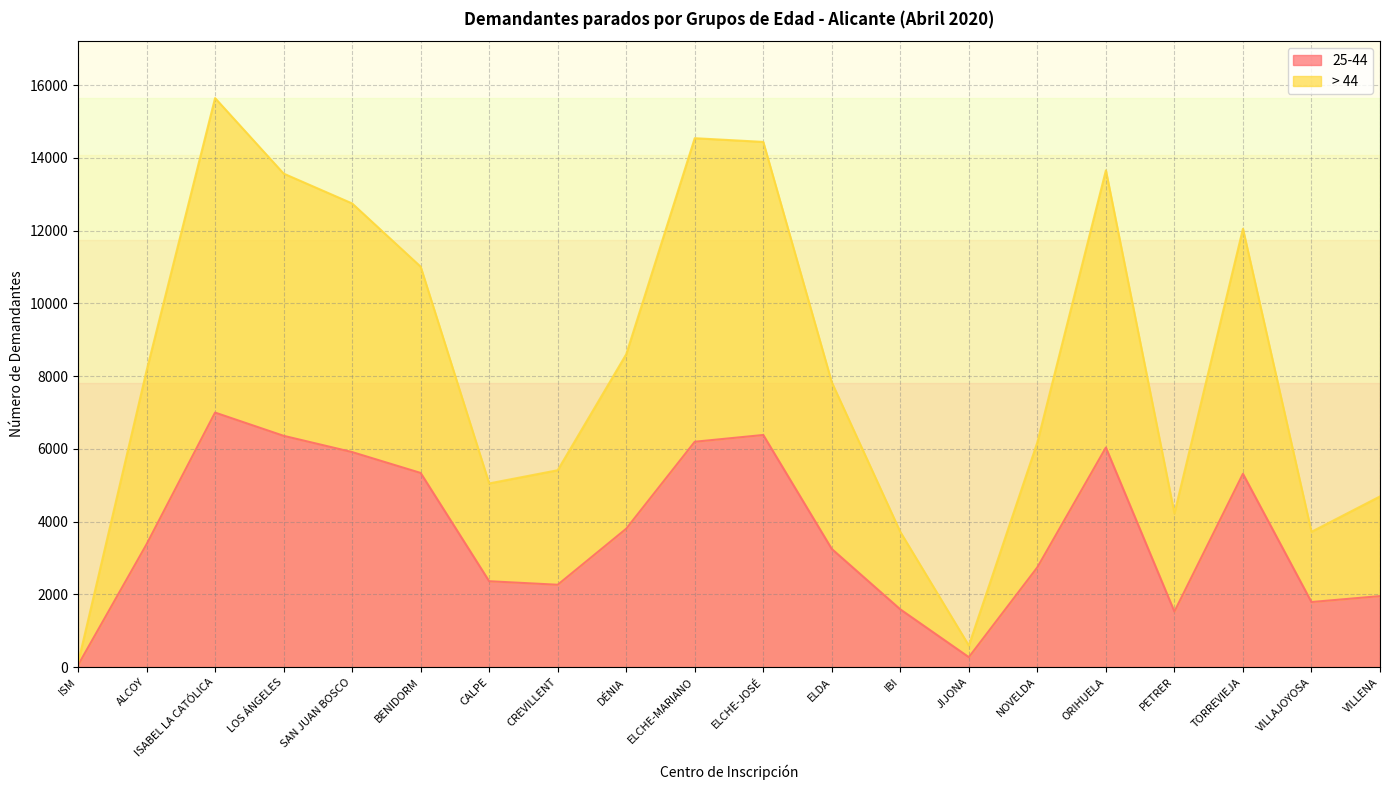

Reading left to right, list all the values displayed in this chart.

25-44: ISM=54	ALCOY=3377	ISABEL LA CATÓLICA=6999	LOS ÁNGELES=6360	SAN JUAN BOSCO=5913	BENIDORM=5339	CALPE=2362	CREVILLENT=2265	DÉNIA=3806	ELCHE-MARIANO=6197	ELCHE-JOSÉ=6383	ELDA=3249	IBI=1588	JIJONA=274	NOVELDA=2745	ORIHUELA=6038	PETRER=1528	TORREVIEJA=5316	VILLAJOYOSA=1790	VILLENA=1953
> 44: ISM=107	ALCOY=8148	ISABEL LA CATÓLICA=15646	LOS ÁNGELES=13570	SAN JUAN BOSCO=12749	BENIDORM=11010	CALPE=5051	CREVILLENT=5414	DÉNIA=8602	ELCHE-MARIANO=14543	ELCHE-JOSÉ=14441	ELDA=7831	IBI=3717	JIJONA=593	NOVELDA=6181	ORIHUELA=13659	PETRER=4227	TORREVIEJA=12053	VILLAJOYOSA=3721	VILLENA=4693